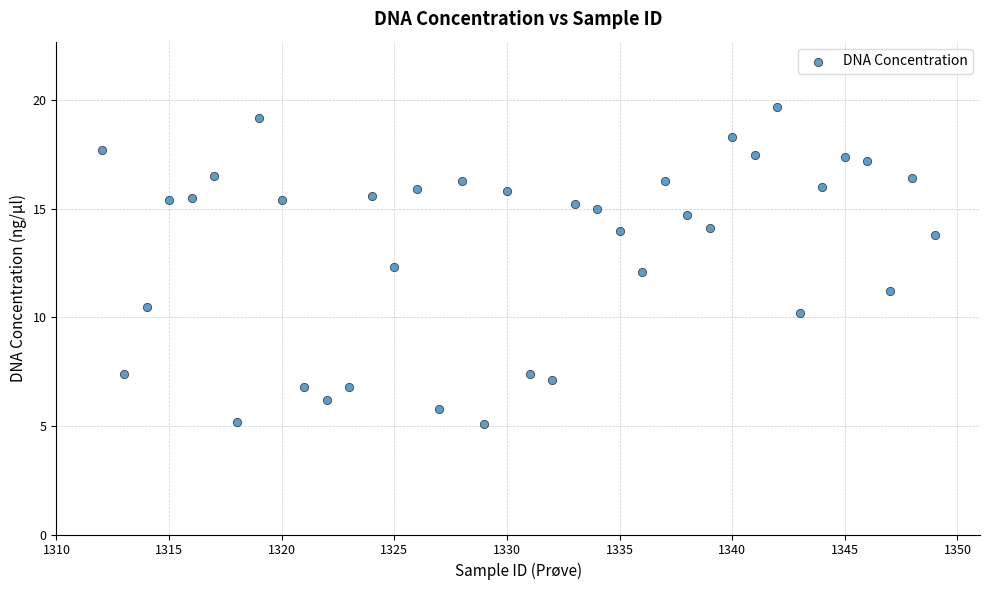

What is the range of Y values (max minus min)?

14.6